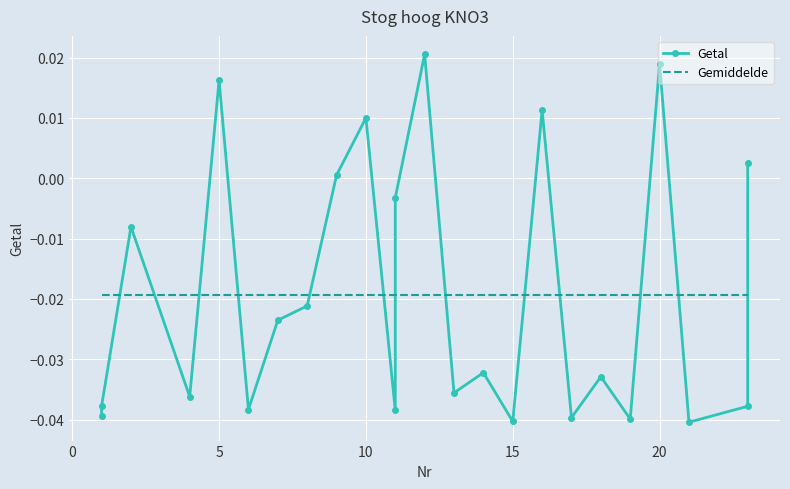

Which series has the largest total across all categories?

Getal